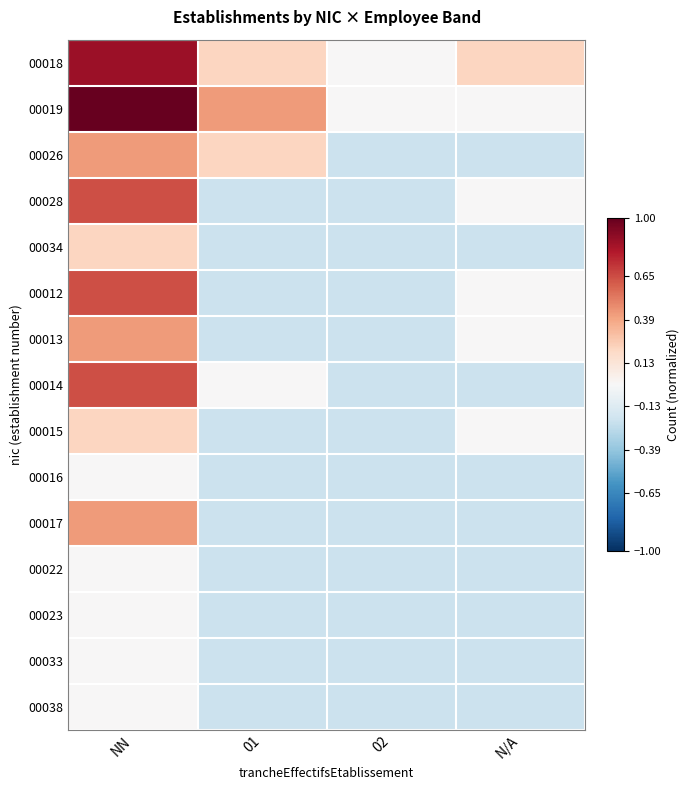

Which series has the largest total across all categories?

00019